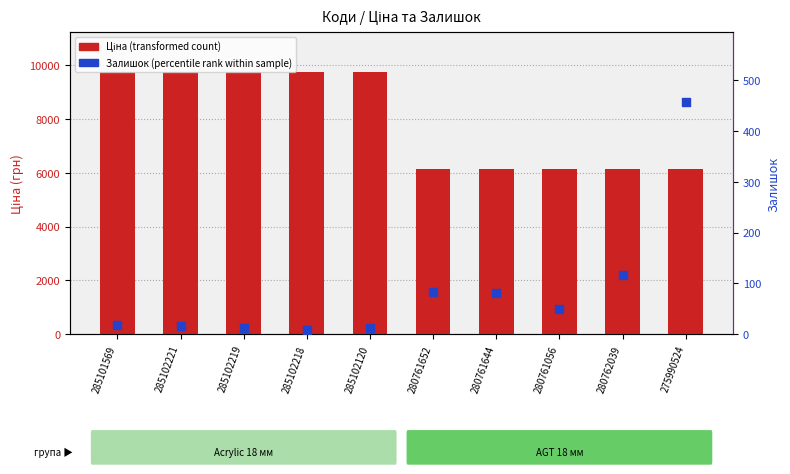

Which series has the largest total across all categories?

Ціна (transformed count)